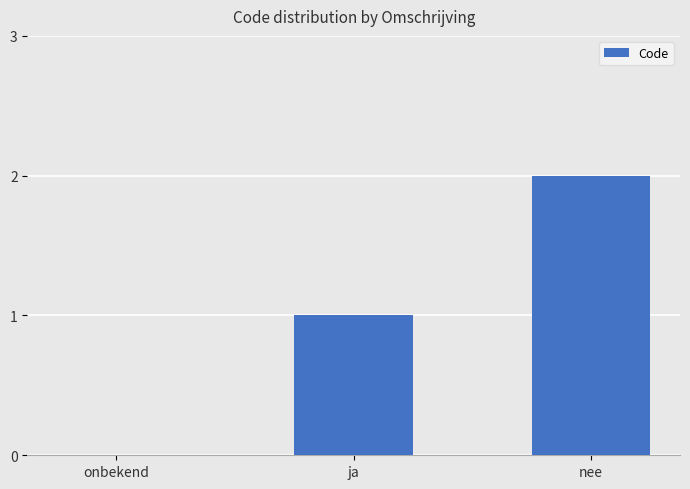

Which has a higher value, nee or onbekend?

nee